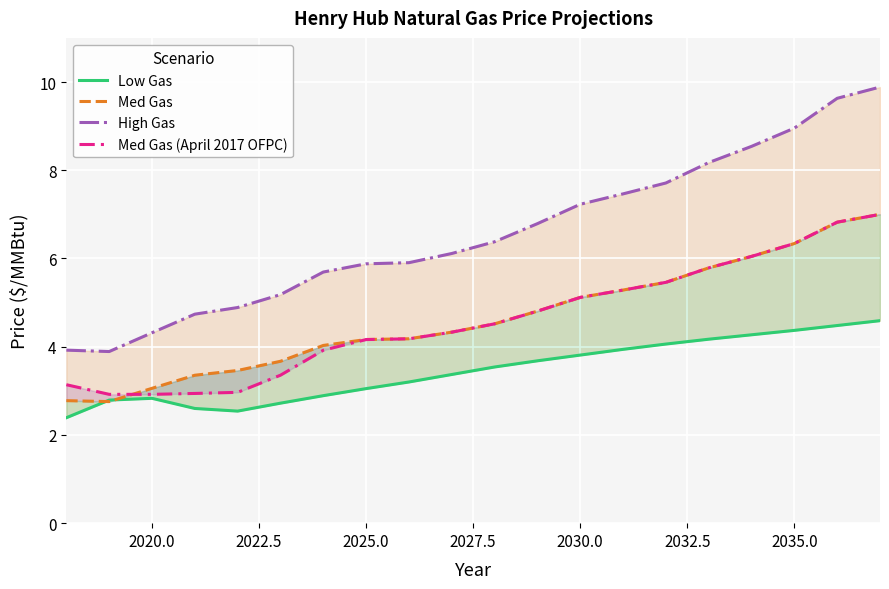

How many distinct data groups are displayed?

4